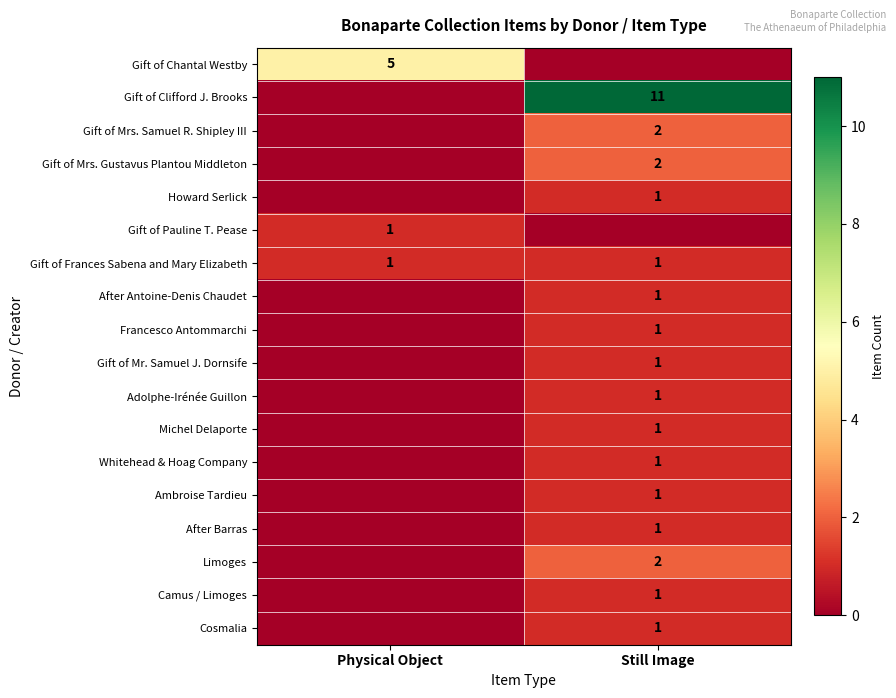

The Gift of Frances Sabena and Mary Elizabeth series shows 2 at Still Image. True or false?

False